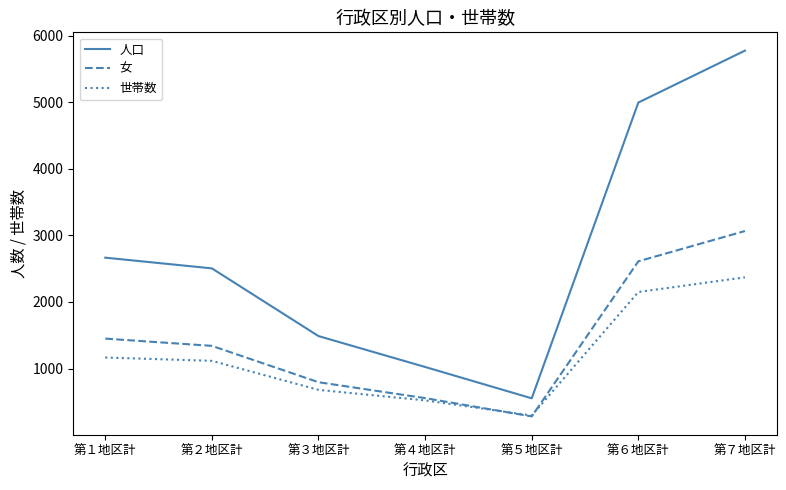

Which series has the largest total across all categories?

人口